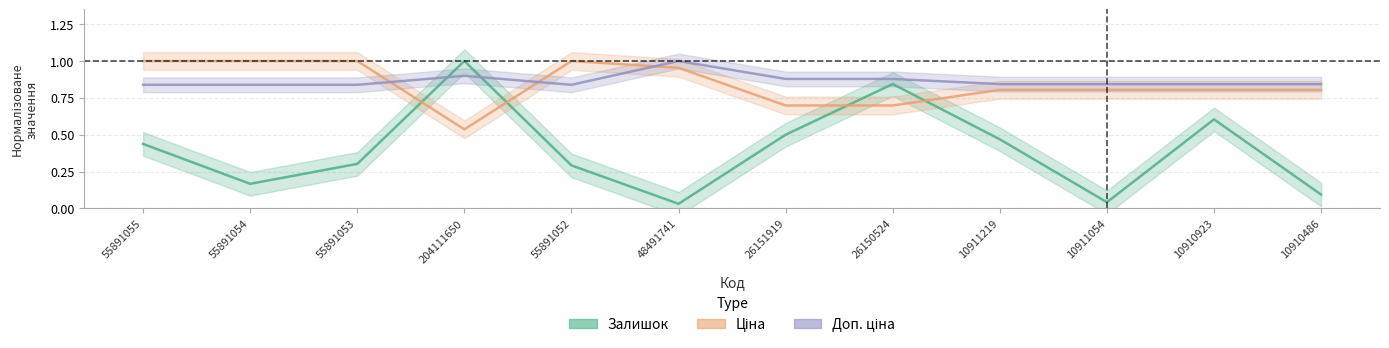

Reading left to right, what are all the values shown in this chart?

Залишок: 55891055=0.4	55891054=0.2	55891053=0.3	204111650=1.0	55891052=0.3	48491741=0.0	26151919=0.5	26150524=0.8	10911219=0.5	10911054=0.0	10910923=0.6	10910486=0.1
Ціна: 55891055=1.0	55891054=1.0	55891053=1.0	204111650=0.5	55891052=1.0	48491741=1.0	26151919=0.7	26150524=0.7	10911219=0.8	10911054=0.8	10910923=0.8	10910486=0.8
Доп. ціна: 55891055=0.8	55891054=0.8	55891053=0.8	204111650=0.9	55891052=0.8	48491741=1.0	26151919=0.9	26150524=0.9	10911219=0.8	10911054=0.8	10910923=0.8	10910486=0.8